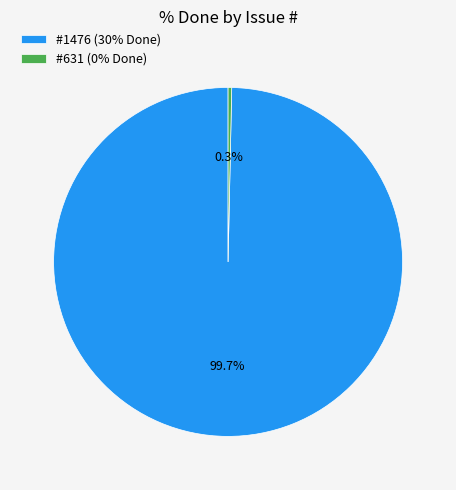

Count the number of slices in the pie.

2